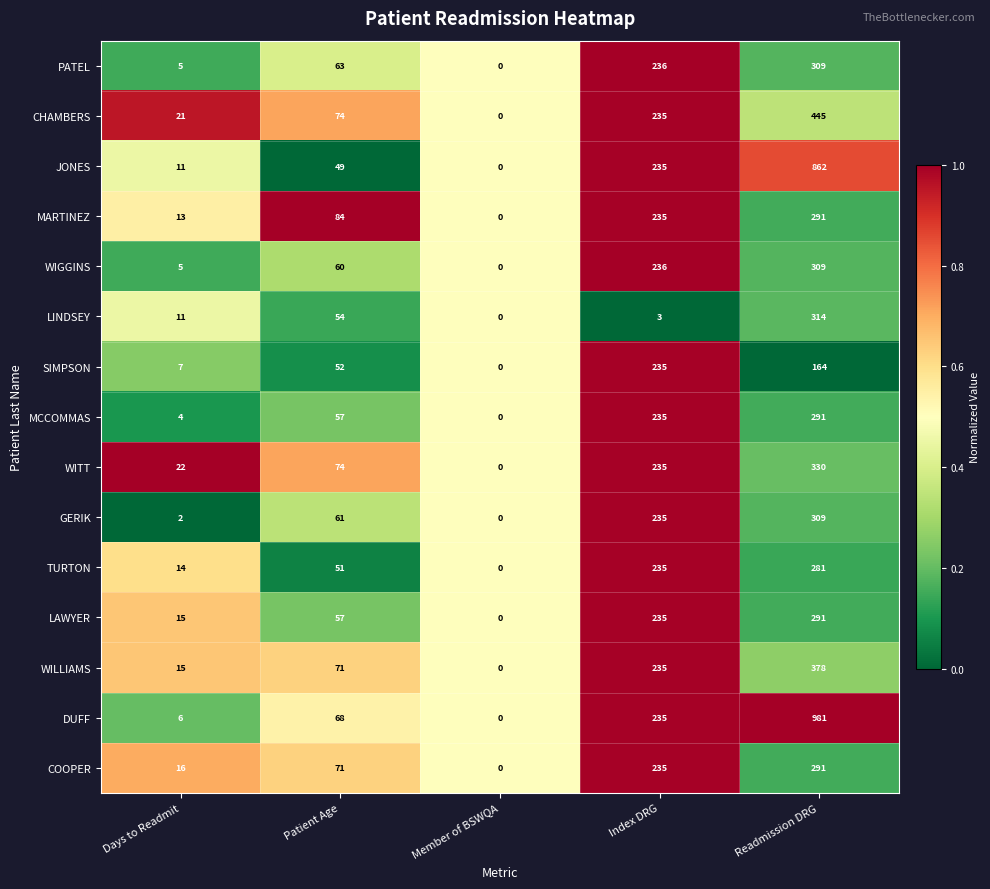

Is the value of LINDSEY at Patient Age greater than the value of JONES at Member of BSWQA?

Yes